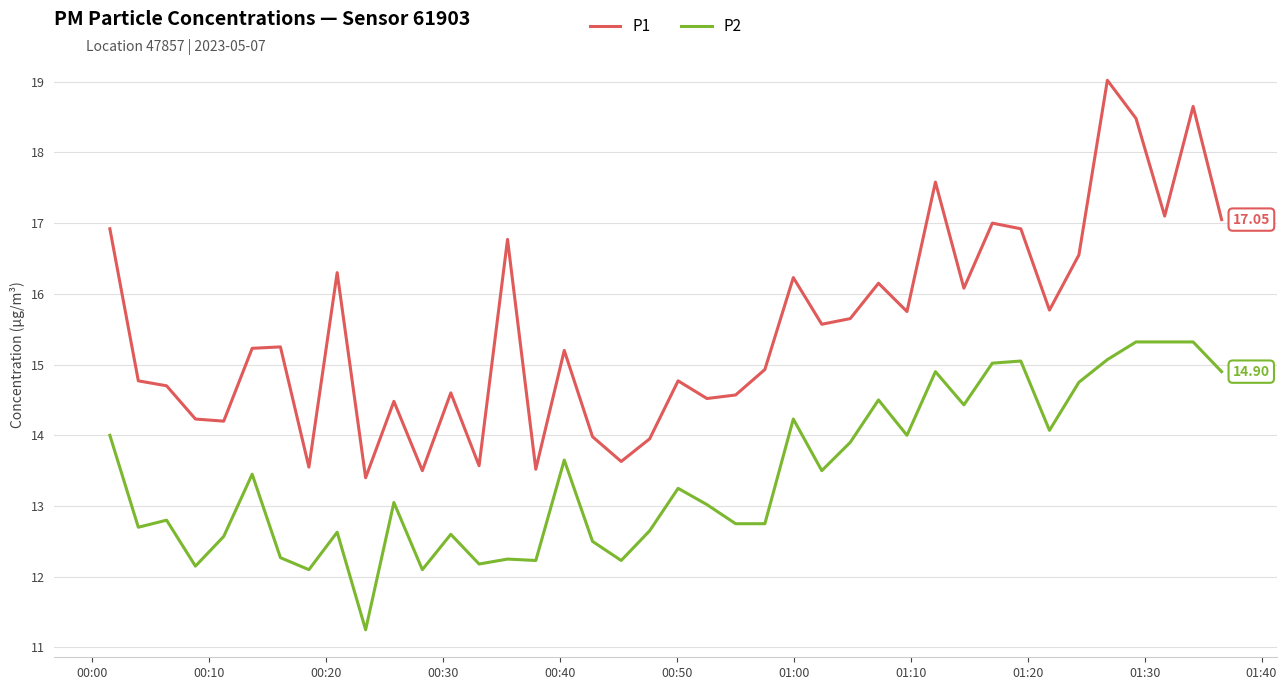

Which series has the largest range (max minus min)?

P1